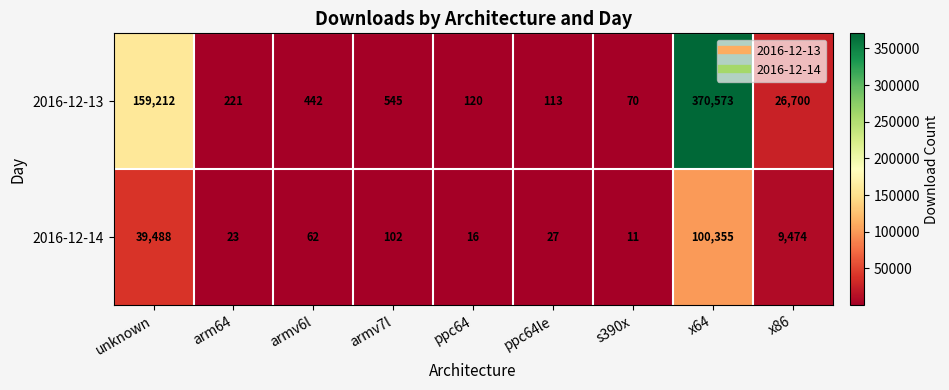

Which label corresponds to the largest value in the chart?

x64